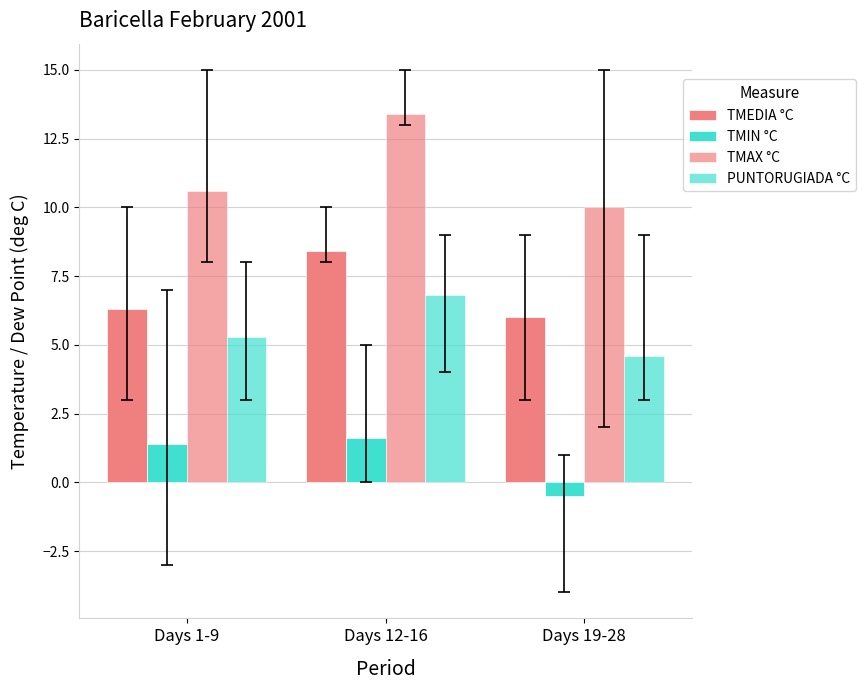

What is the sum of the PUNTORUGIADA °C values at Days 12-16 and Days 1-9?

12.1